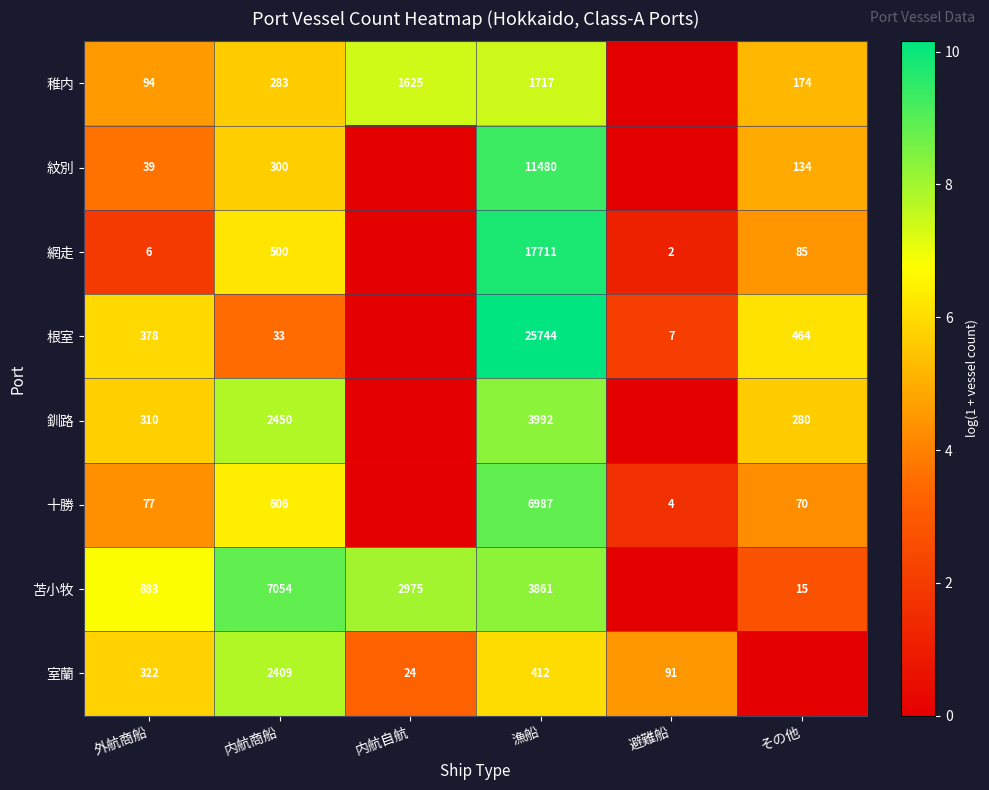

The value of 室蘭 at 外航商船 is 211. True or false?

False